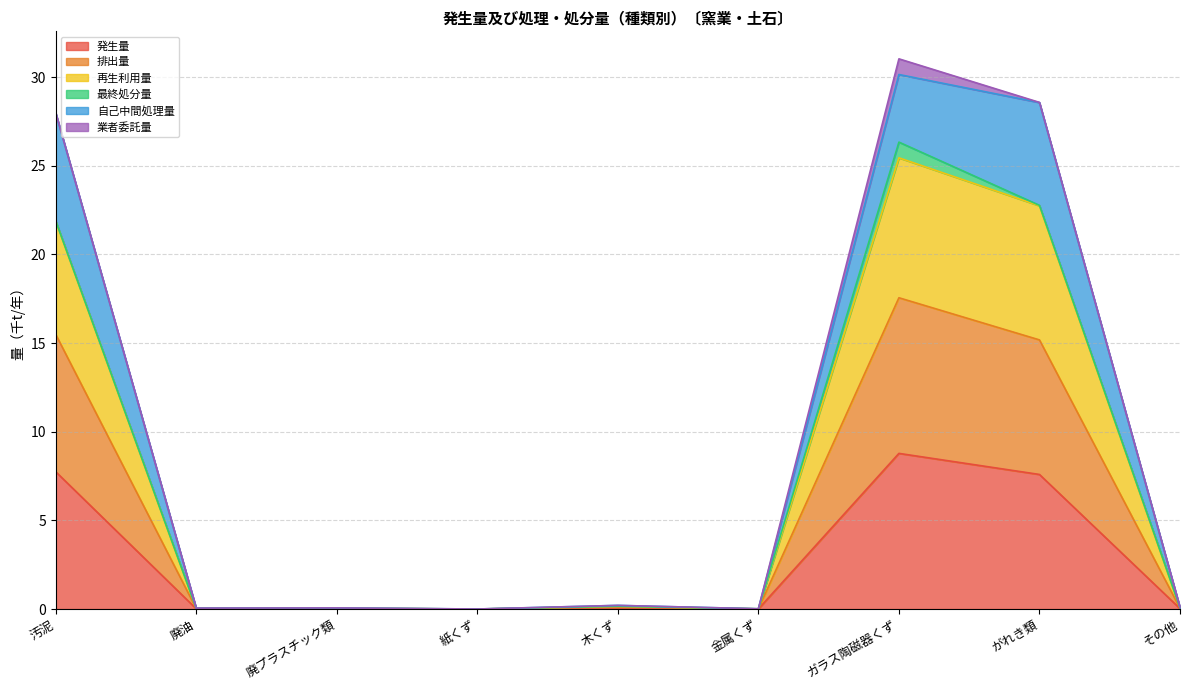

How many interior local peaks does the 発生量 series have?

3